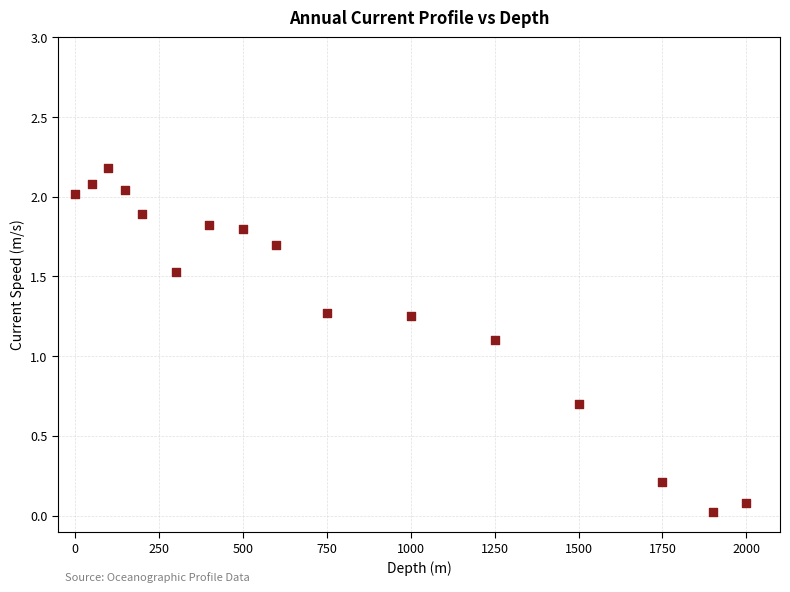

What Y value in the scatter plot is closest to 1?

1.1